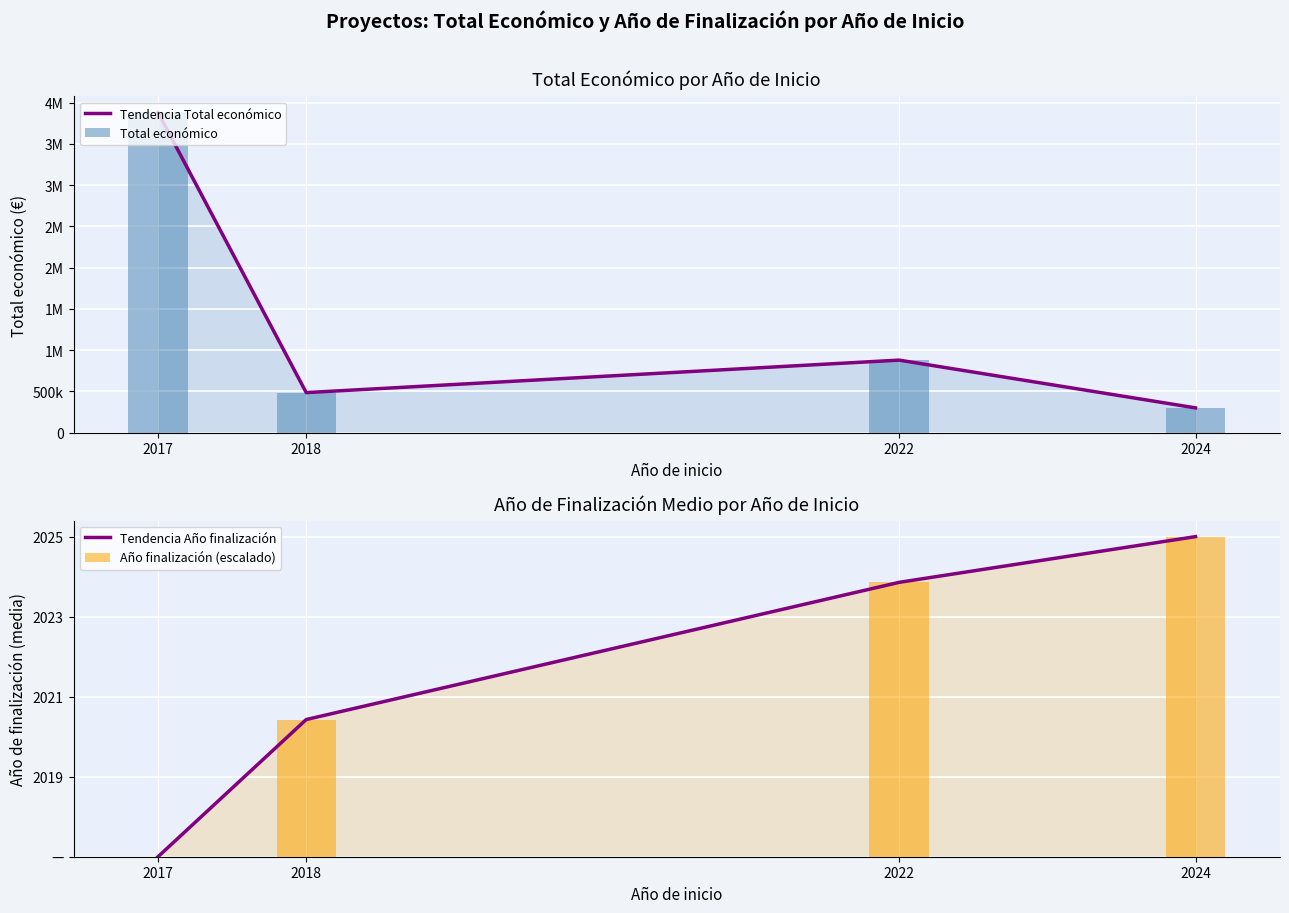

The Tendencia Año finalización series shows 0 at 2017. True or false?

True